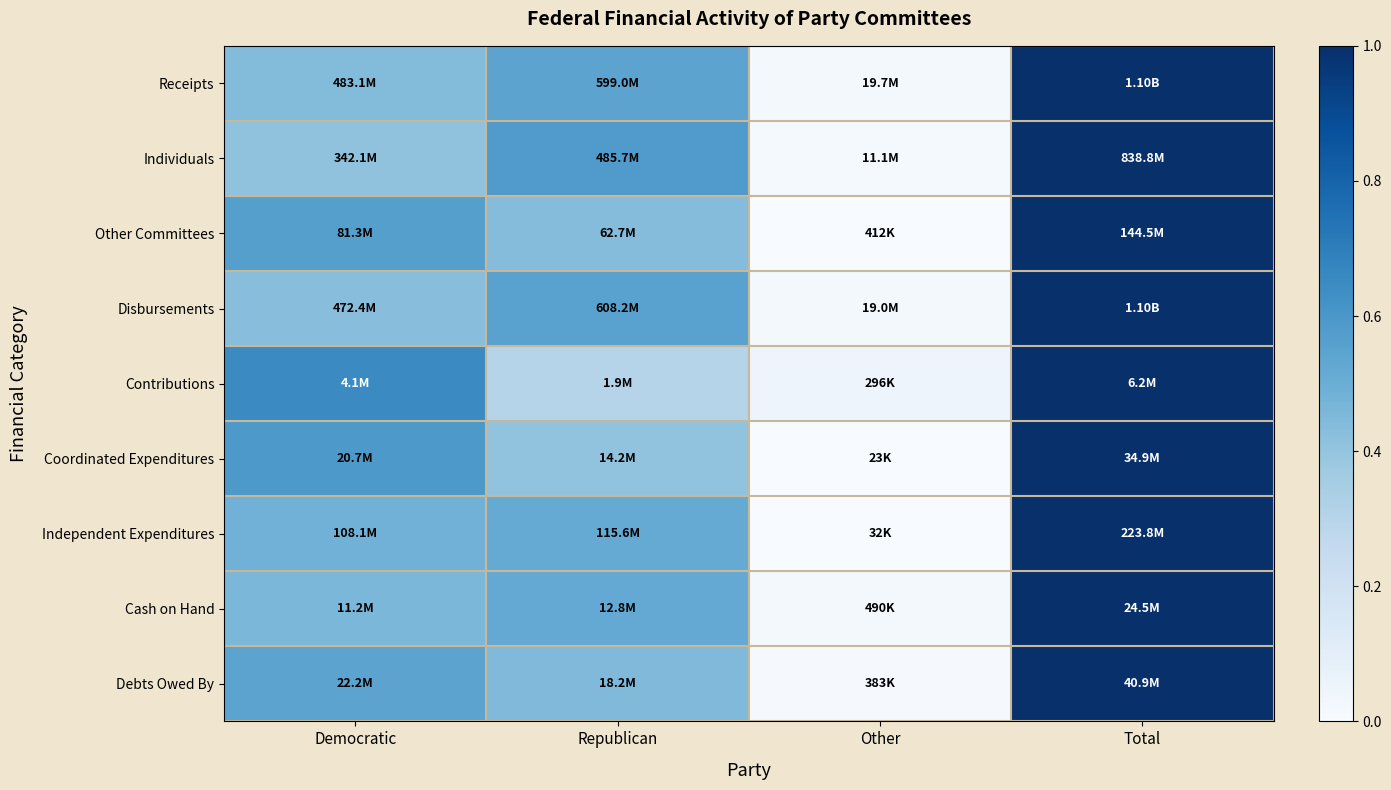

What is the total value across all series at Democratic?

4.6